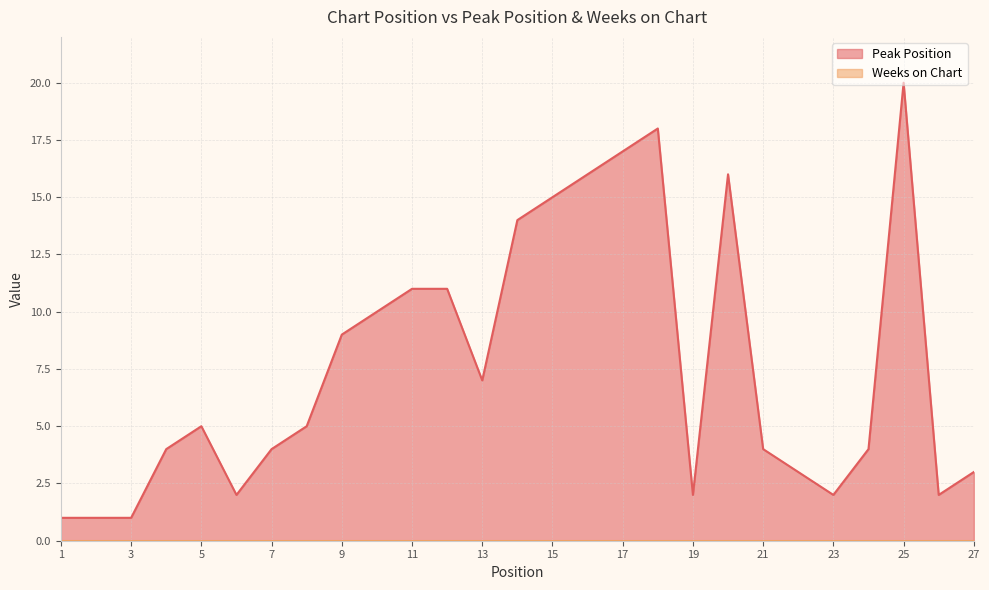

What is the greatest value displayed?

20